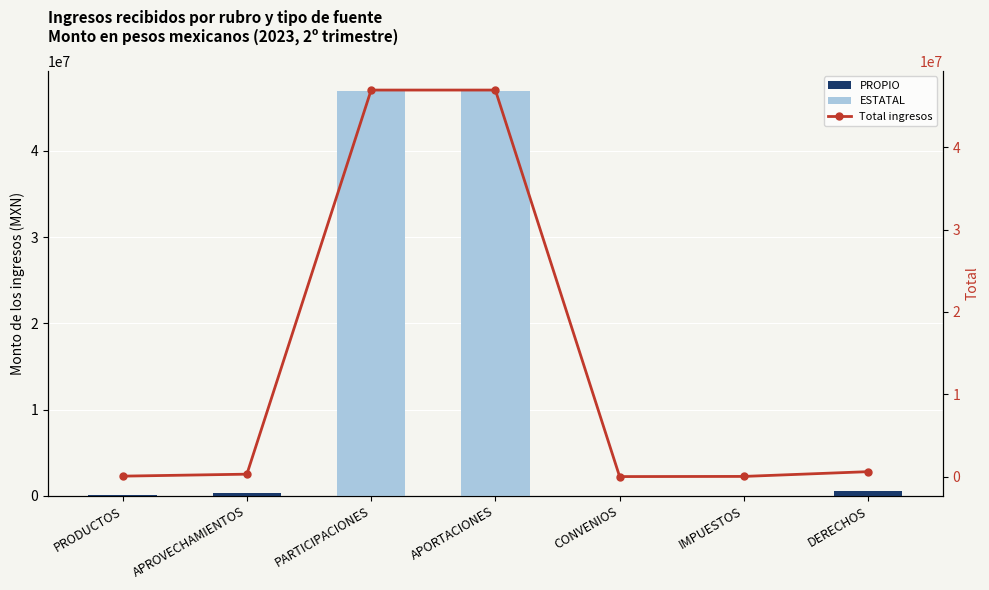

Reading right to left, extract all data points from this chart.

PROPIO: 595770.3	18270.0	0.0	0.0	0.0	291148.4	51975.0
ESTATAL: 0.0	0.0	0.0	46933088.0	46933088.0	0.0	0.0
Total ingresos: 595770.3	18270.0	0.0	46933088.0	46933088.0	291148.4	51975.0